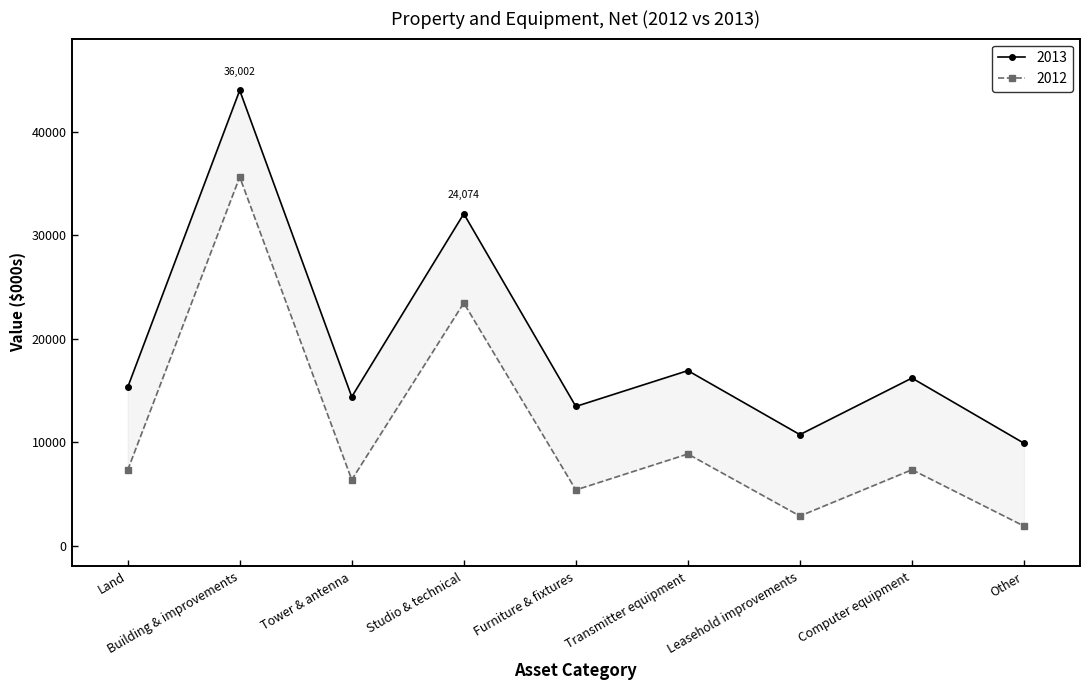

True or false: 2012 has more than 1 points higher than both neighbors.

True